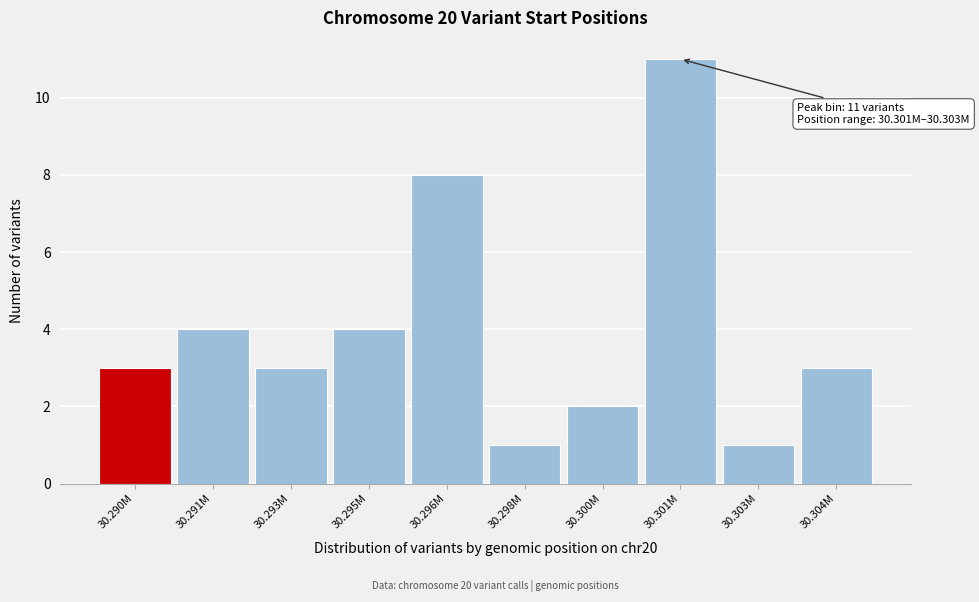

Reading left to right, list all the values displayed in this chart.

3	4	3	4	8	1	2	11	1	3